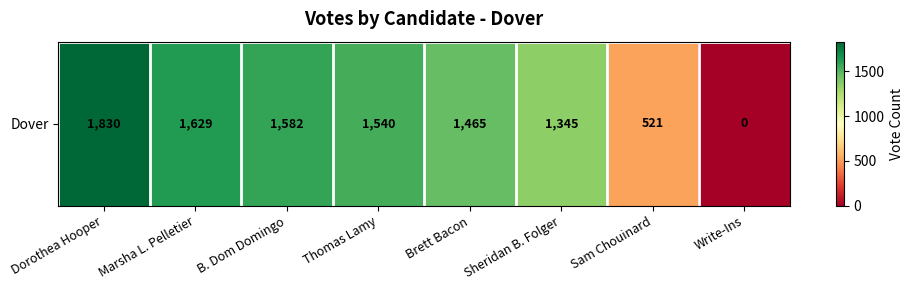

What is the difference between the maximum and second lowest values?

1309